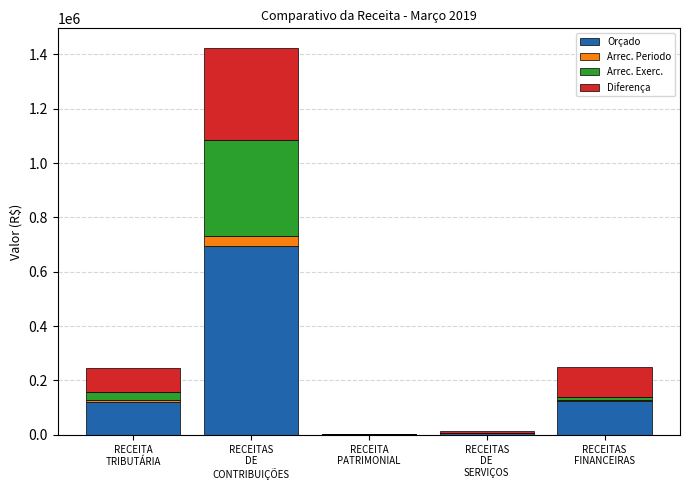

What is the maximum value for Orçado?

693219.4